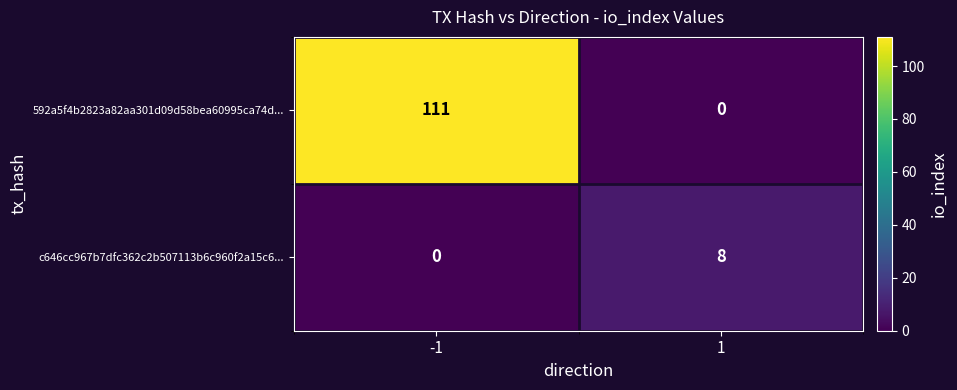

What is the maximum value for c646cc967b7dfc362c2b507113b6c960f2a15c6...?

8